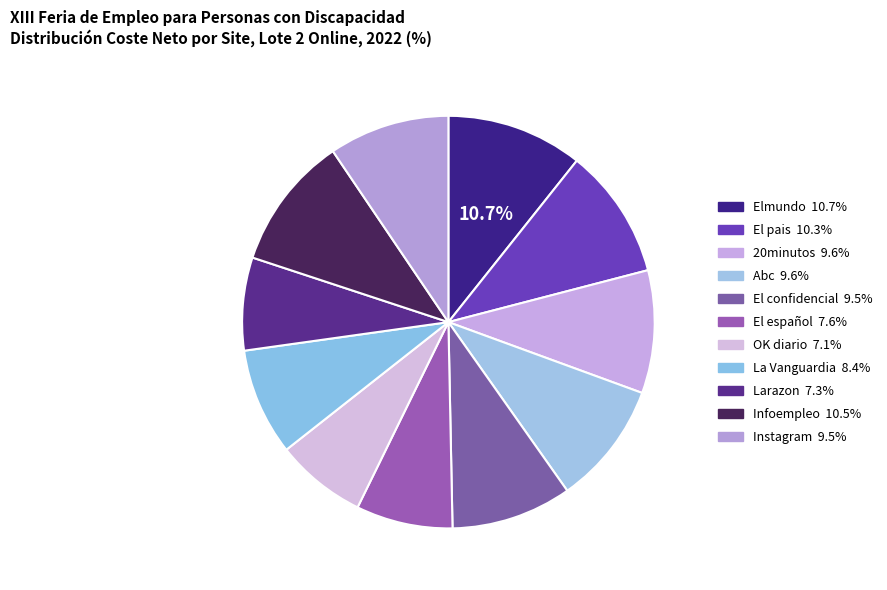

How many slices are in this pie chart?

11